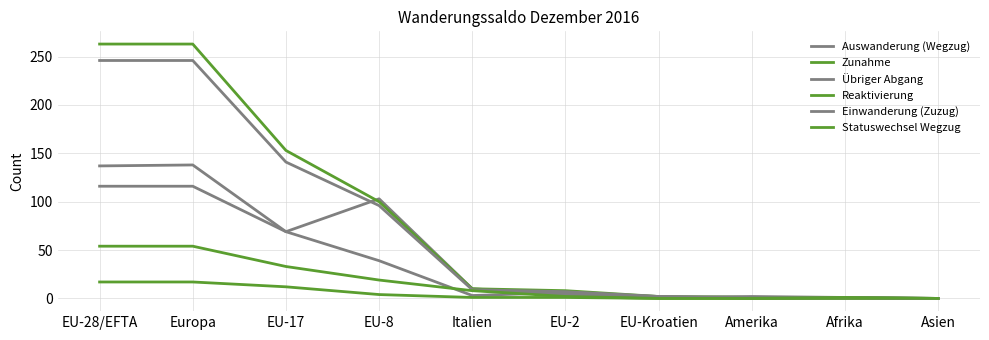

How many lines are shown in the chart?

6